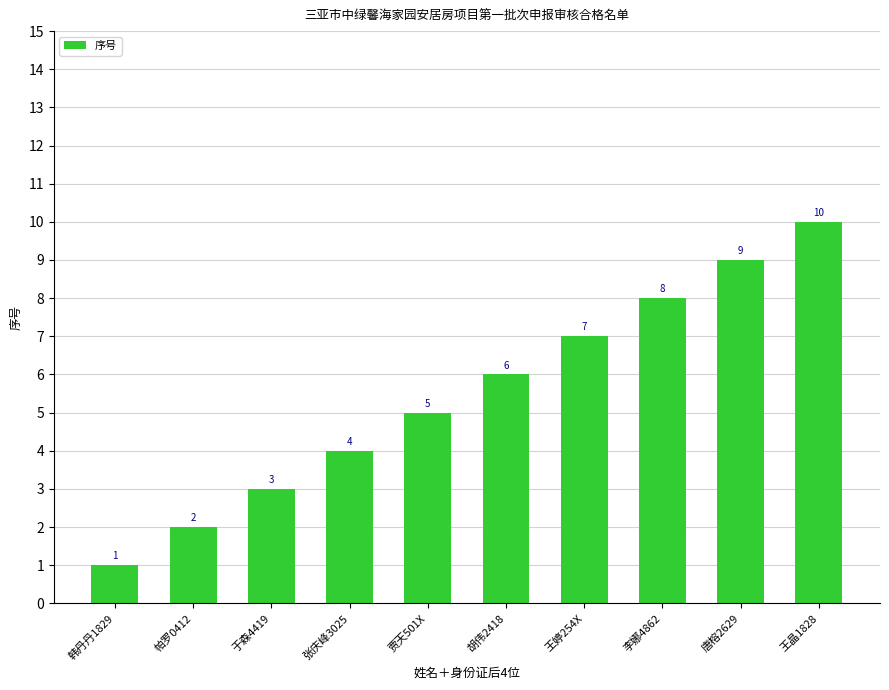

What is the label of the 3rd bar from the right?

李娜4862